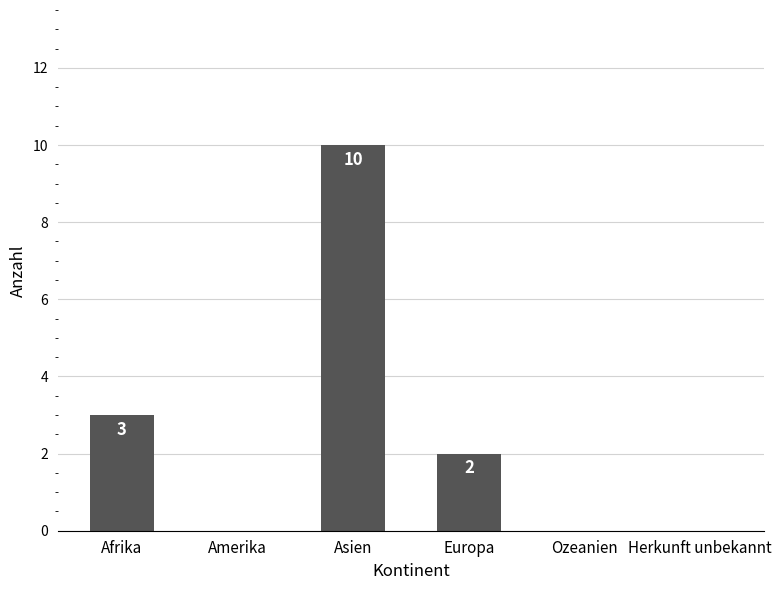

Where does the data first go above 2?

Afrika